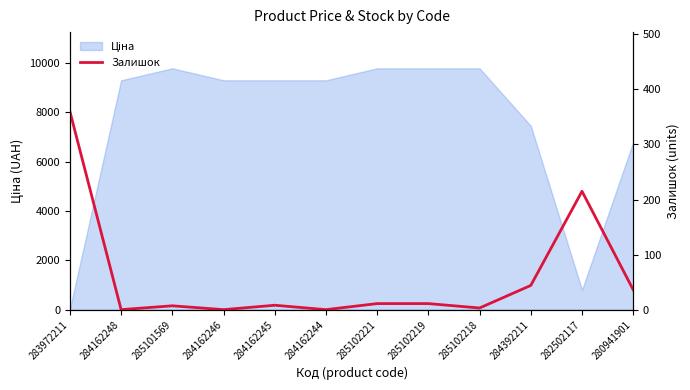

At which label is the value closest to 180?

282502117